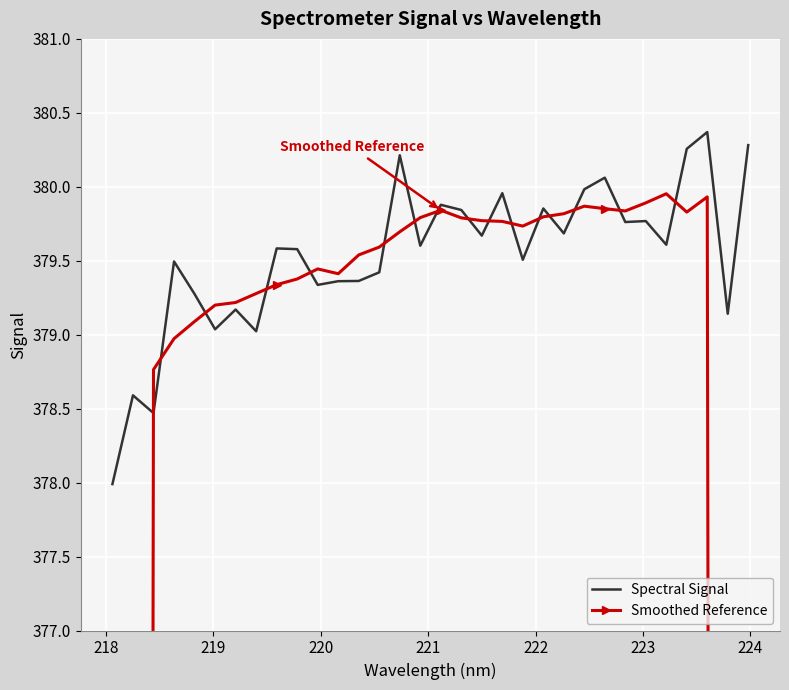

What is the maximum value for Spectral Signal?

380.4